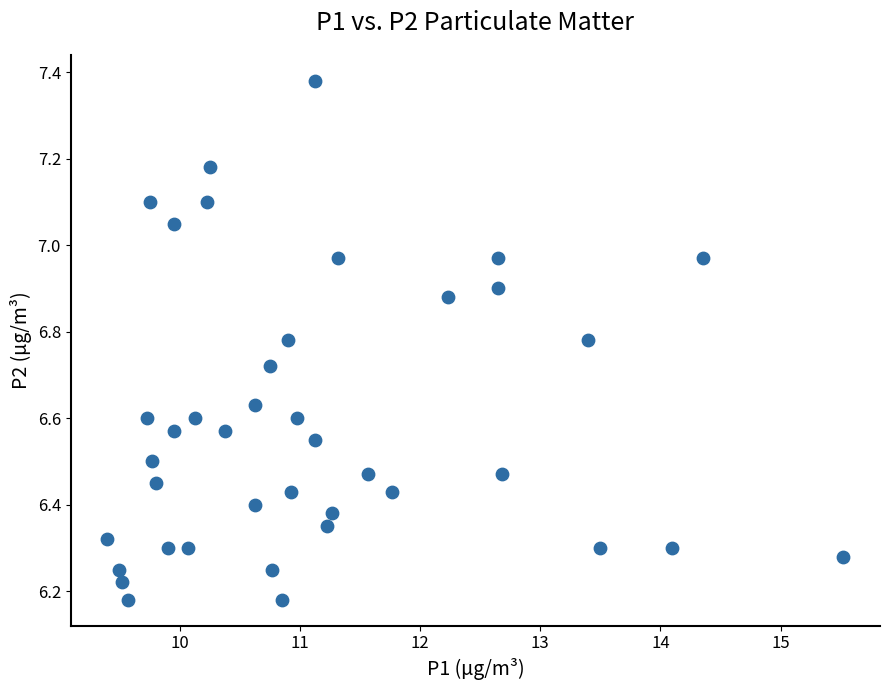

What is the range of Y values (max minus min)?

1.2